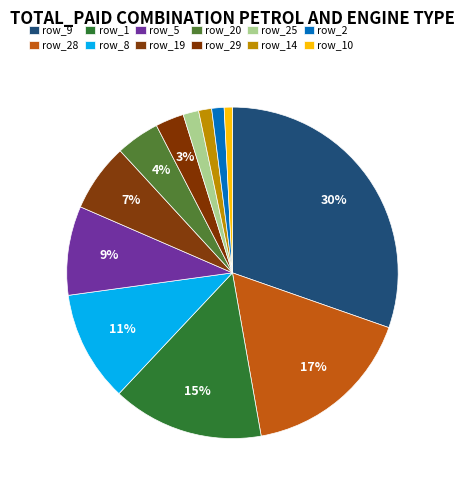

Do row_1 and row_9 together represent more than half of the pie?

No